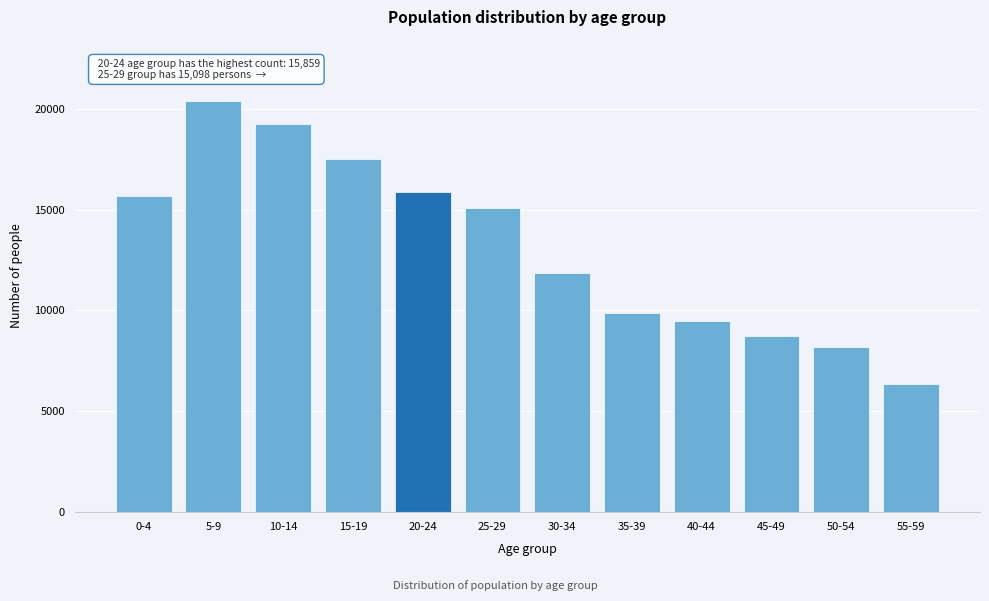

Reading left to right, transcribe all the data shown in this chart.

15657	20369	19246	17520	15859	15098	11857	9868	9475	8744	8211	6343